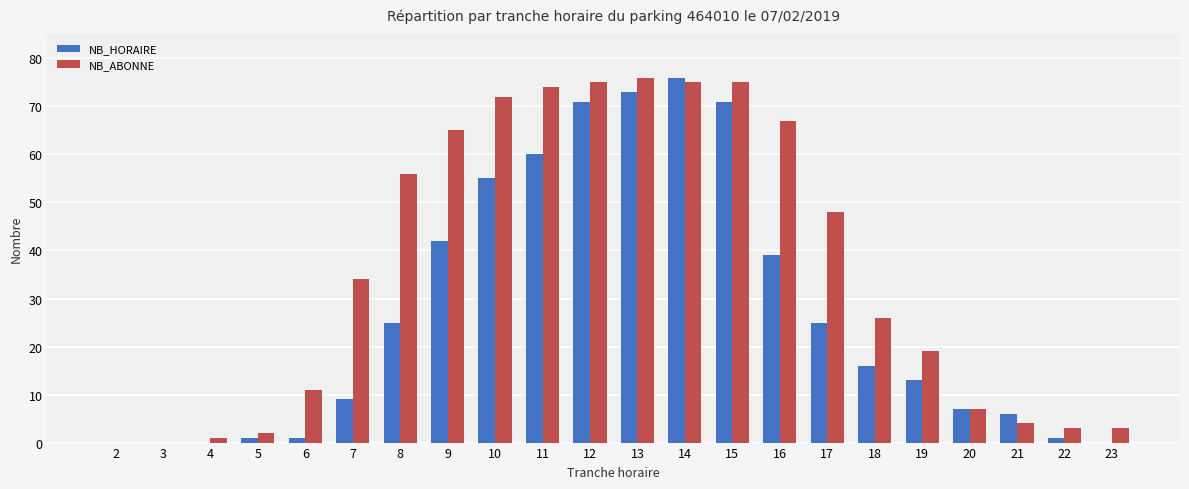

Does the chart contain stacked bars?

No